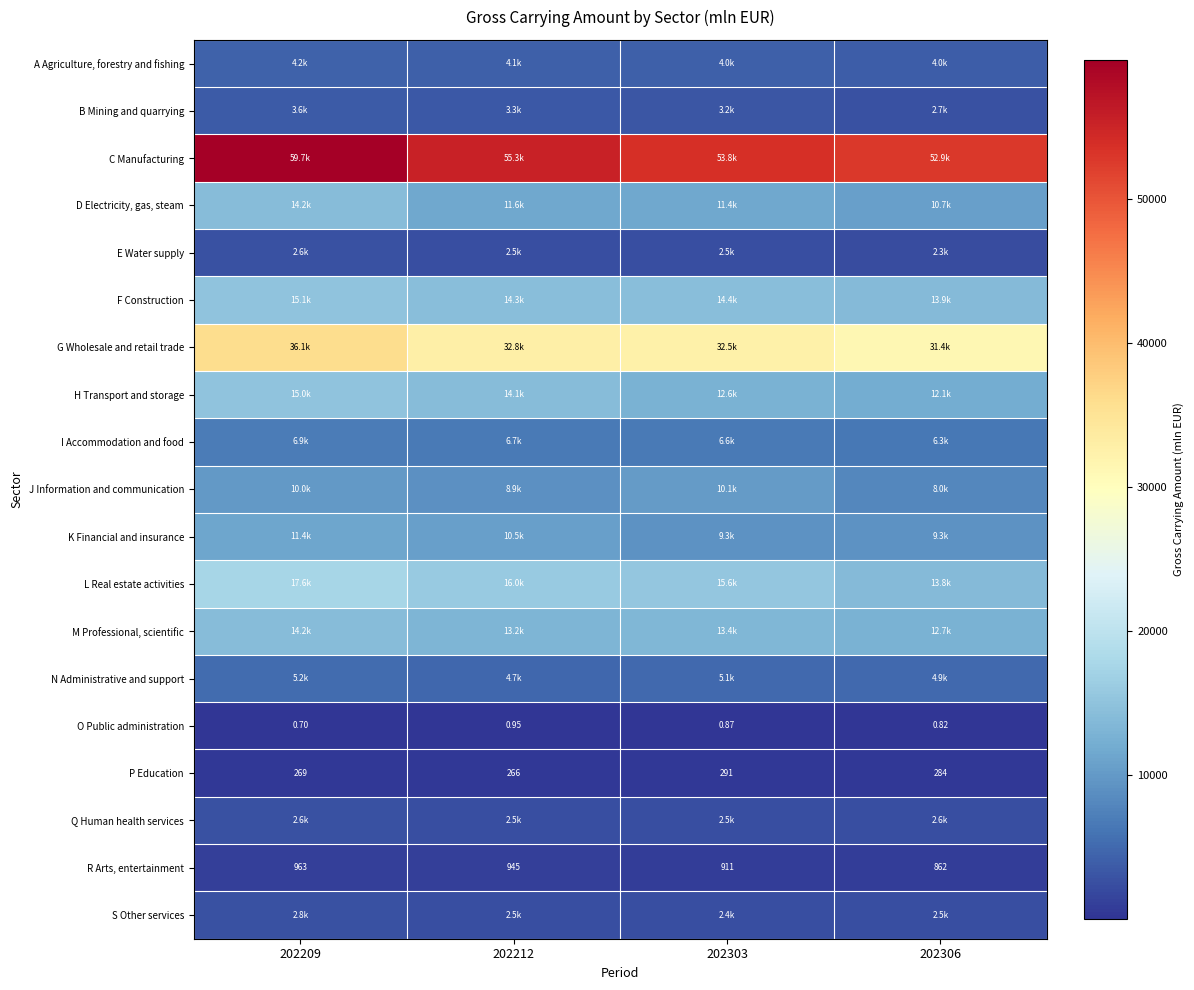

How many data points in R Arts, entertainment are less than 945?

2